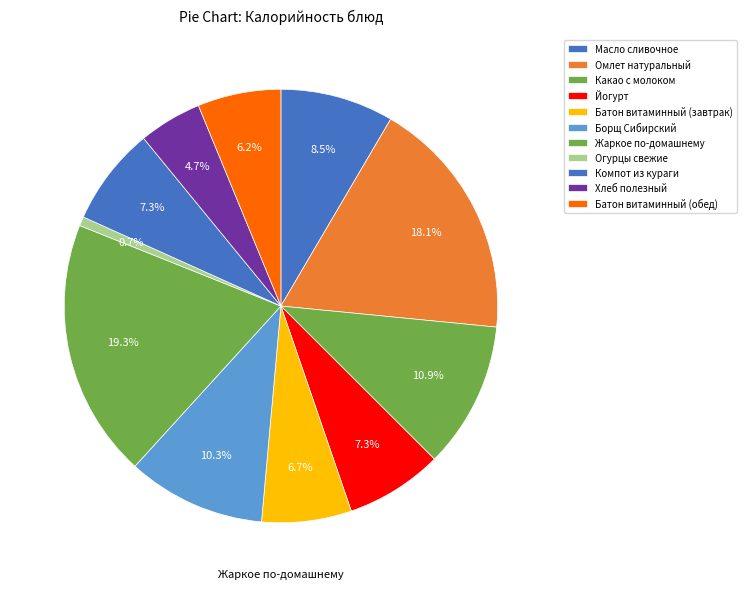

Combined, what portion of the pie is Какао с молоком and Батон витаминный (обед)?

17.1%